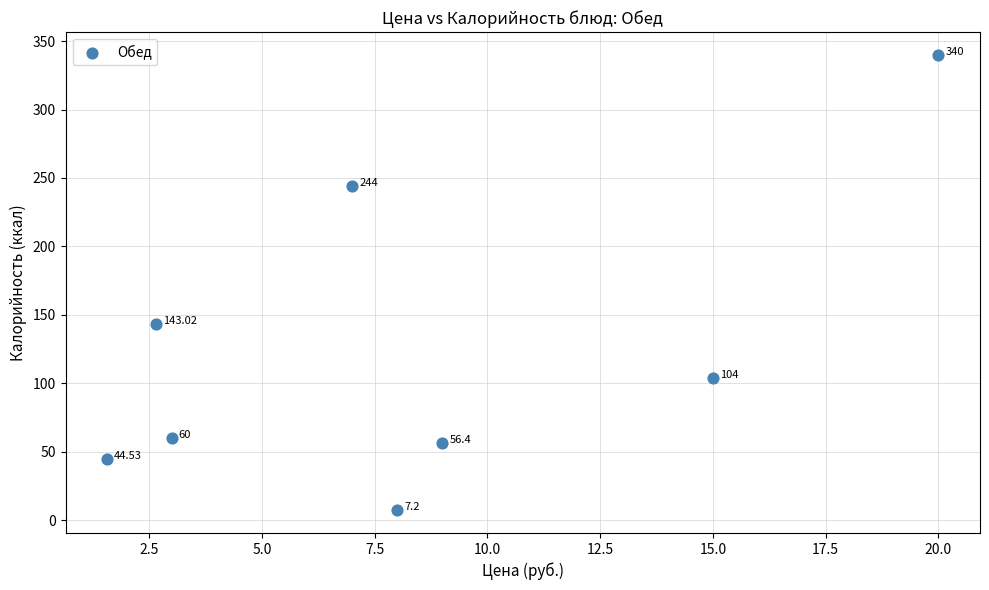

What is the average X value?

8.3